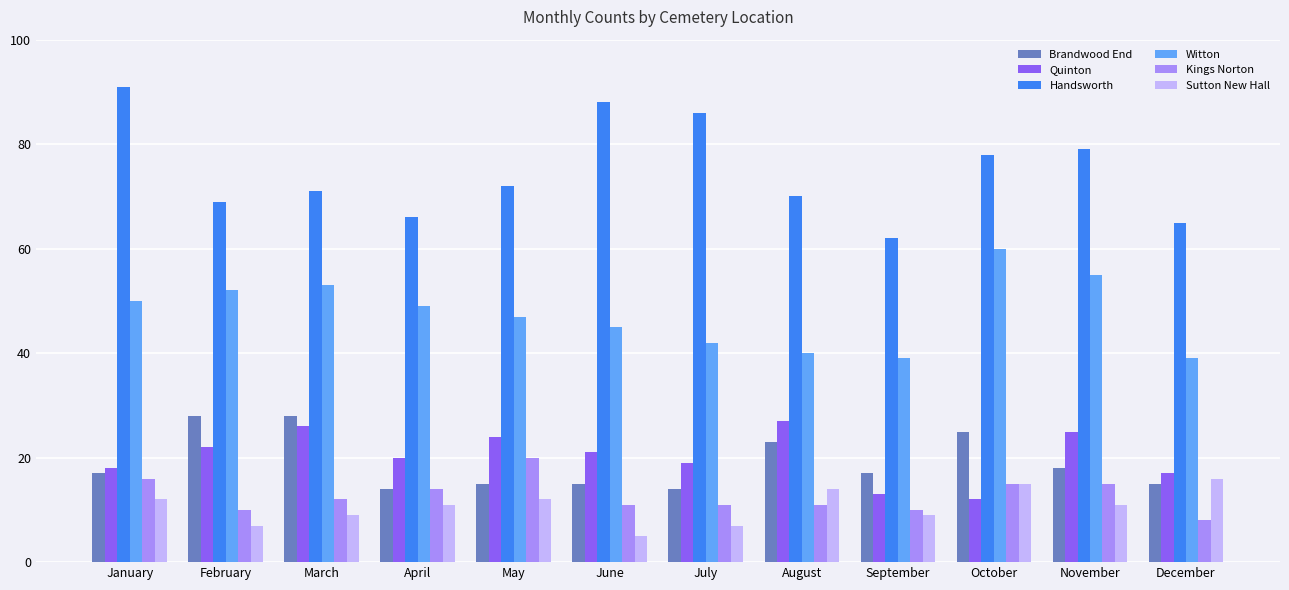

Which series has the largest total across all categories?

Handsworth